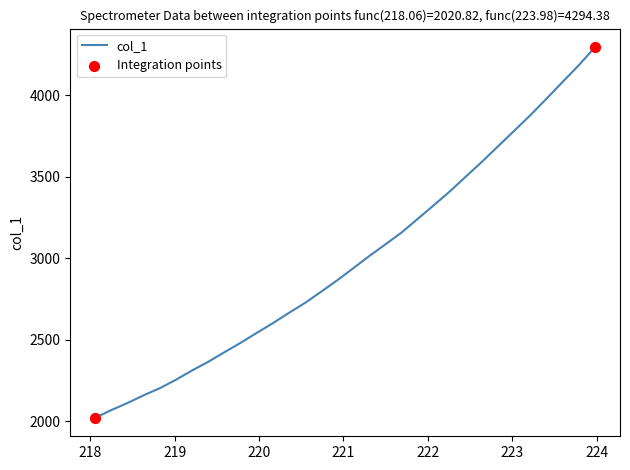

What is the difference between the maximum and minimum values?

2273.6